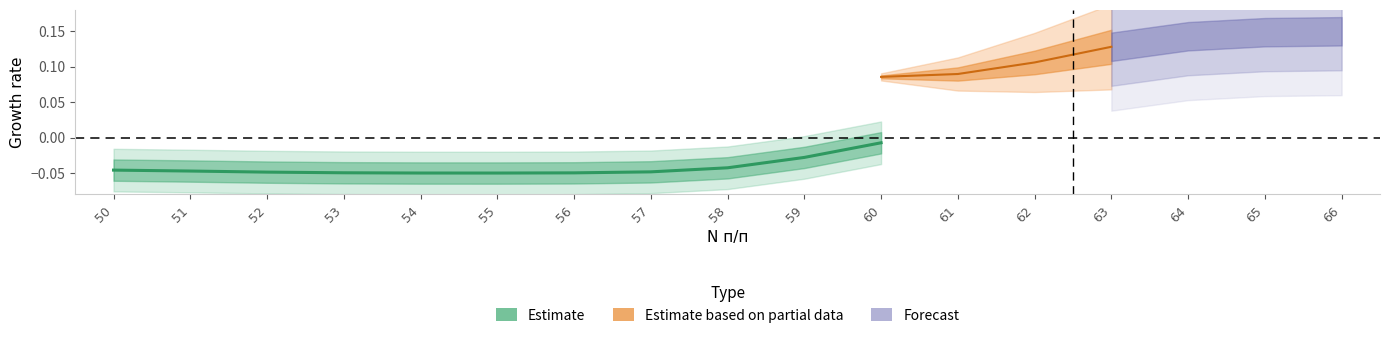

List the labels in order of value, smallest first.

55, 54, 56, 53, 52, 57, 51, 50, 58, 59, 60